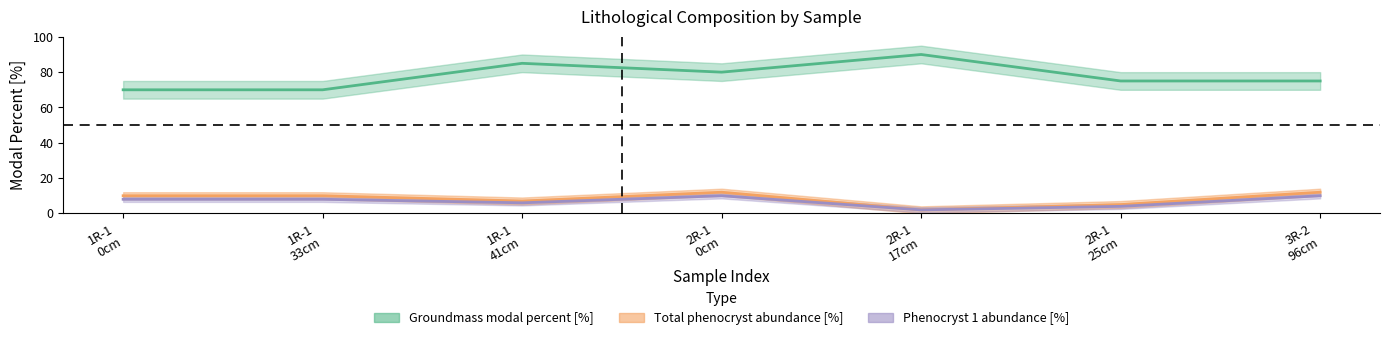

Is this an area chart (filled region under the line)?

No